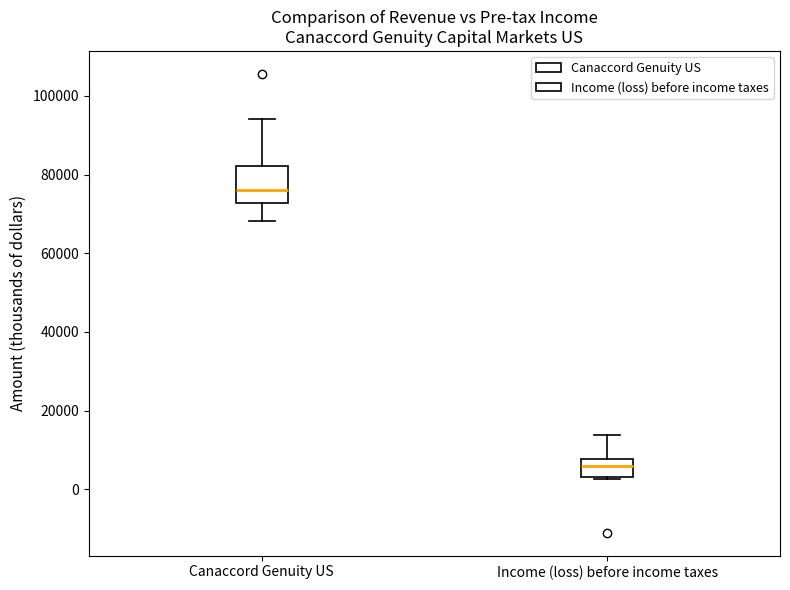

Reading left to right, read every box against the y-axis: the position of its median line, the range the box covers, and the ends of its whiskers. The values are not printed on the chart, so give them approximately, as read against the axis.

Canaccord Genuity US: median 76000, box 72000 to 82000, whiskers 68000 to 94000
Income (loss) before income taxes: median 6000, box 4000 to 8000, whiskers 2000 to 14000